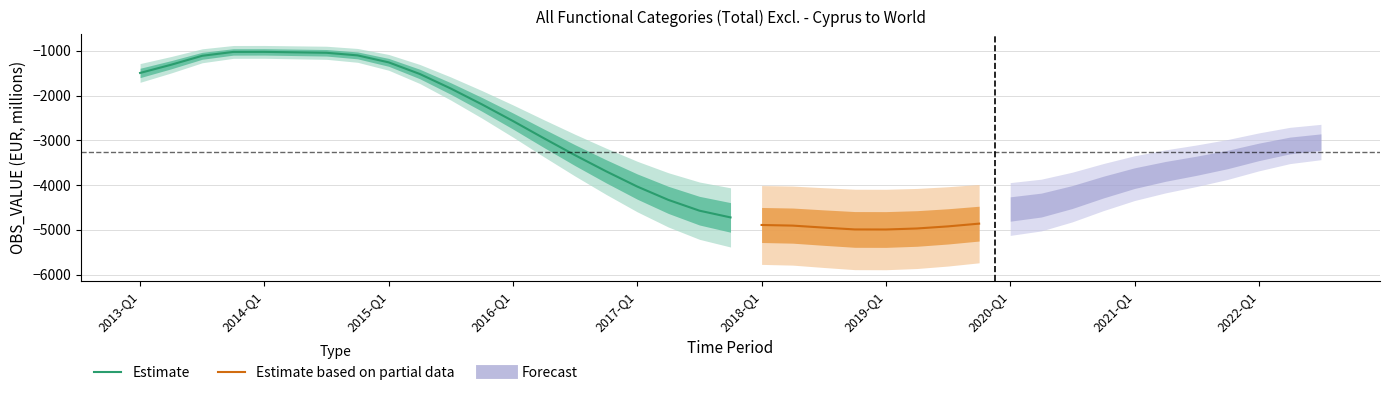

Rank the categories by value from highest to lowest.

2014-Q1, 2013-Q4, 2014-Q2, 2014-Q3, 2014-Q4, 2013-Q3, 2015-Q1, 2013-Q2, 2013-Q1, 2015-Q2, 2015-Q3, 2015-Q4, 2016-Q1, 2016-Q2, 2016-Q3, 2016-Q4, 2017-Q1, 2017-Q2, 2017-Q3, 2017-Q4